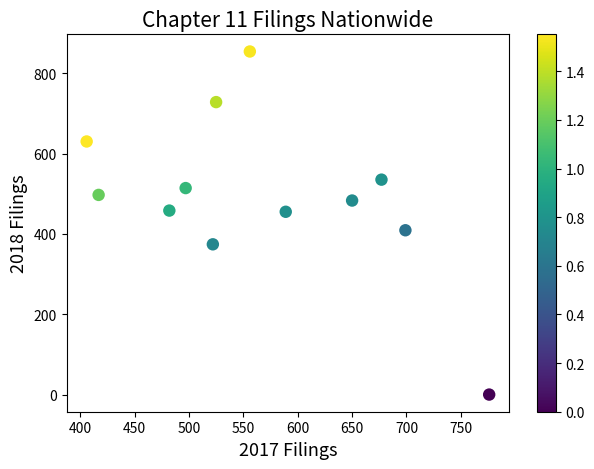

What is the average Y value?

495